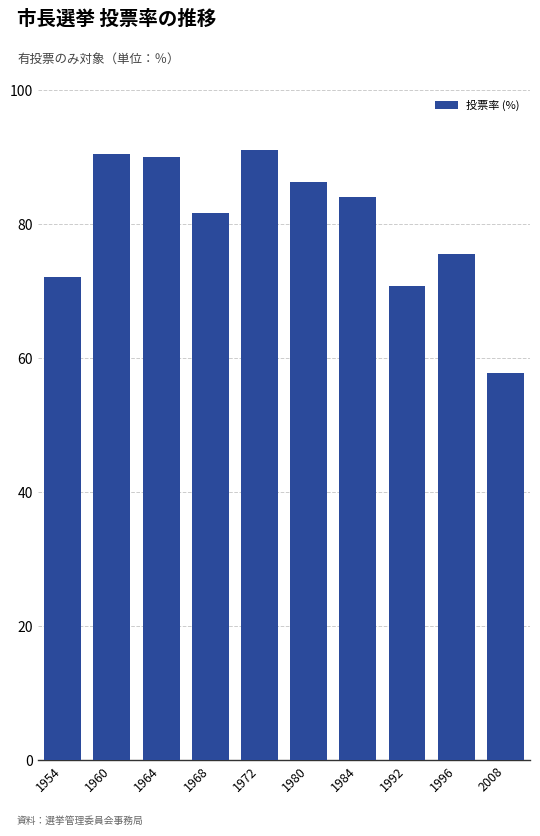

What is the sum of the values at 1954 and 1980?

158.4